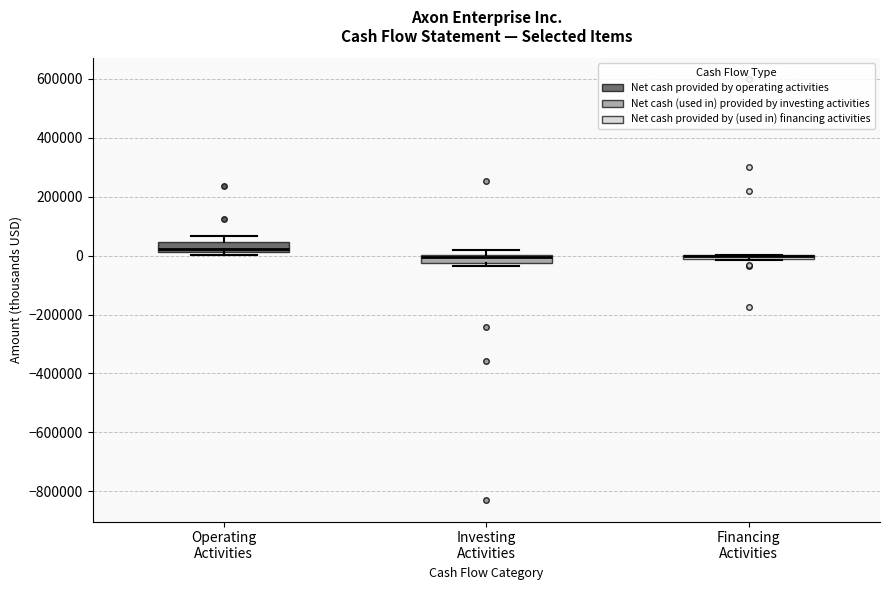

Where is the upper edge of the box for Operating Activities on the y-axis? The values are not printed on the chart, so give them approximately, as read against the axis.

40000